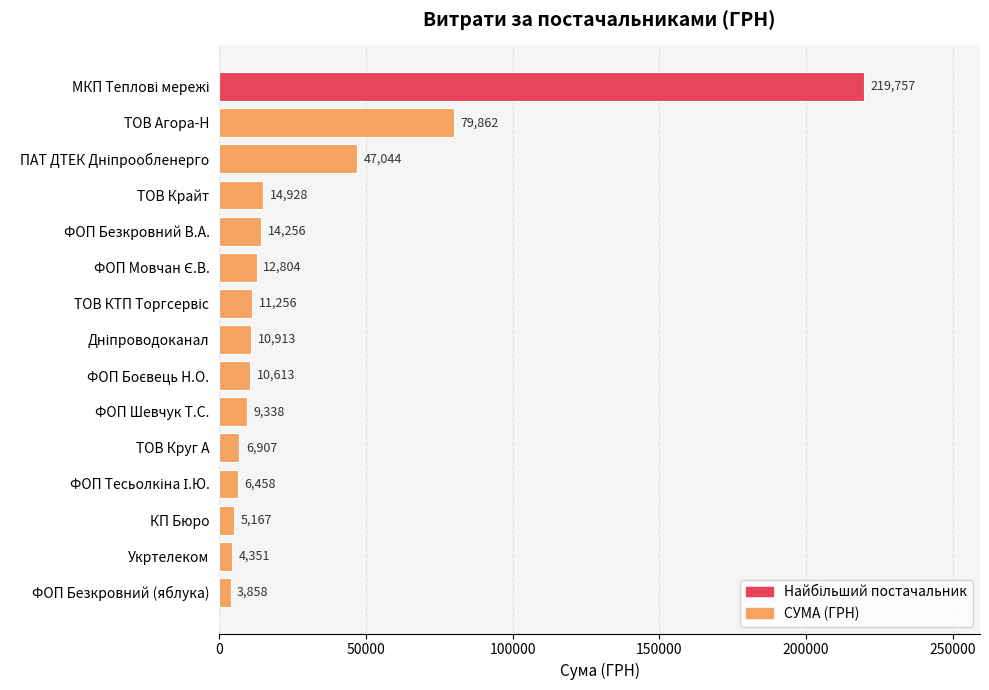

What is the difference between the maximum and minimum values?

215899.1